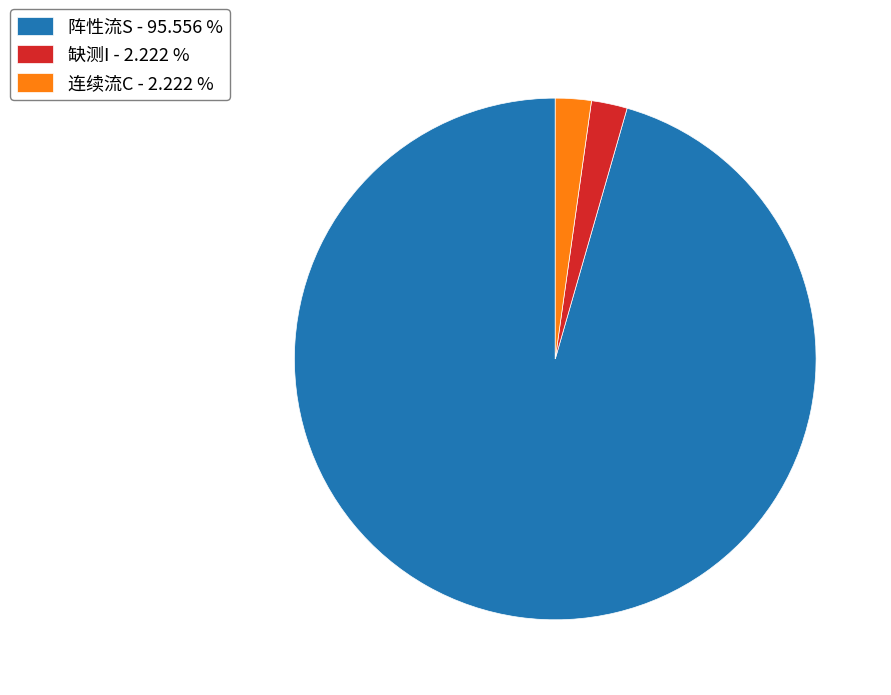

Do 连续流C - 2.222 % and 缺测I - 2.222 % together represent more than half of the pie?

No